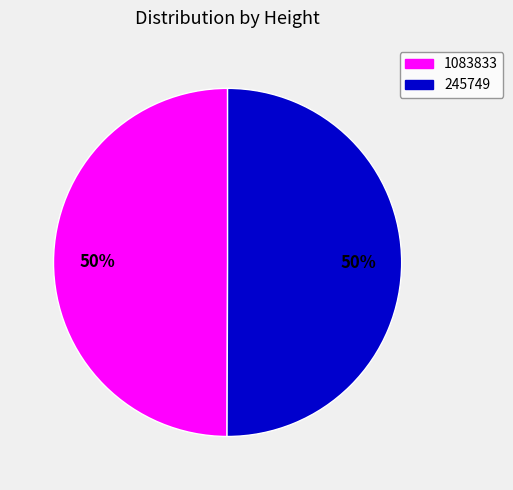

Approximately how many times larger is the value at 245749 compared to 1083833?

1.0